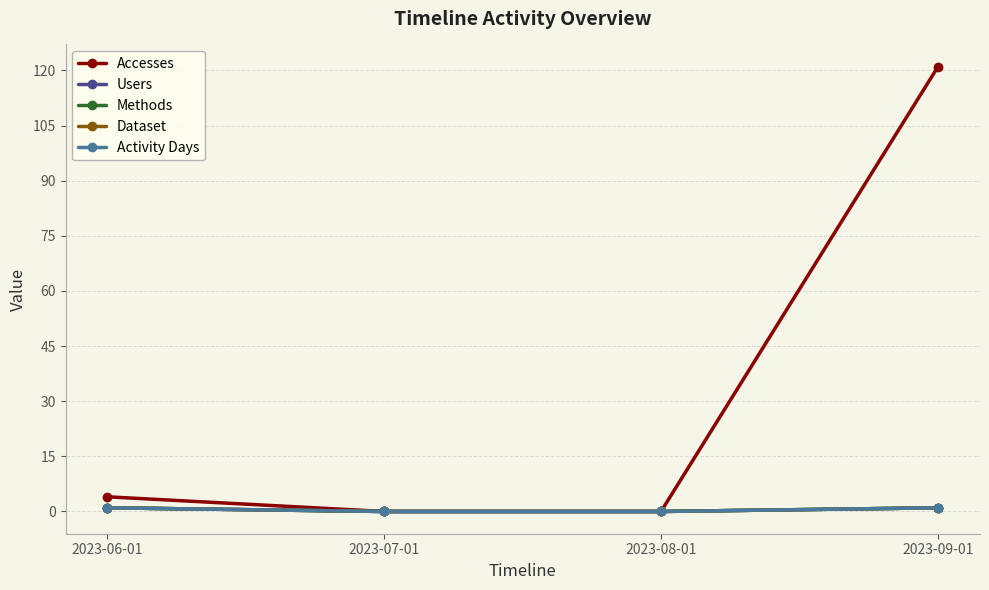

Is it true that Activity Days equals 0 at 2023-07-01?

True